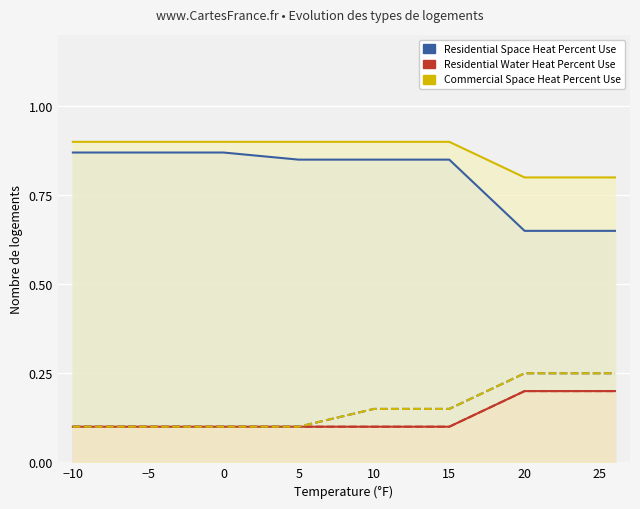

True or false: Residential Space Heat Percent Use (El) and Commercial Space Heat Percent Use (NG) intersect in this chart.

False